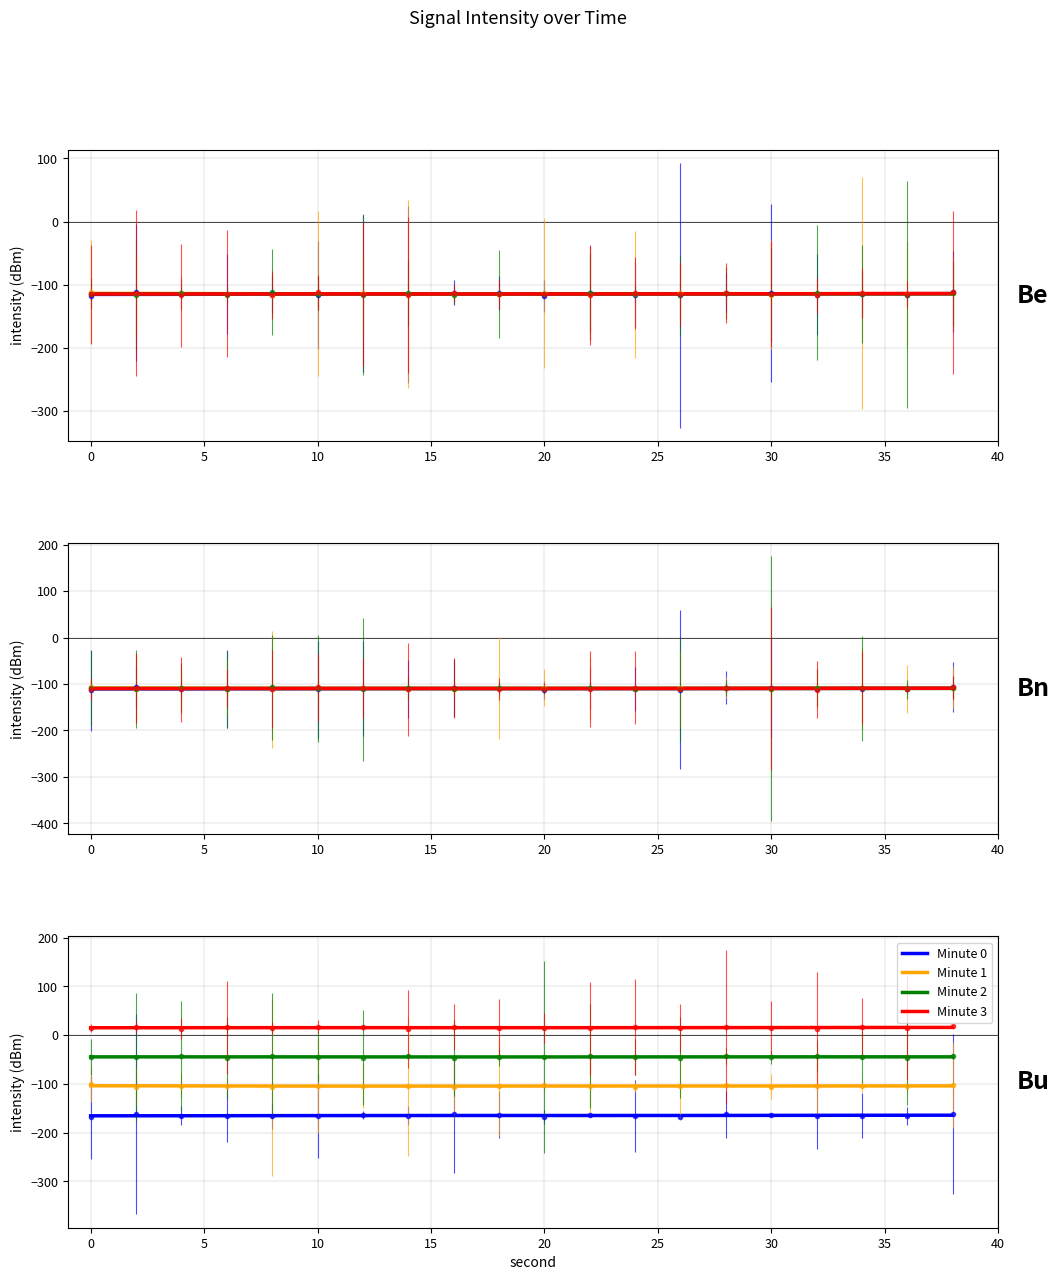

Count the number of data series in this chart.

4